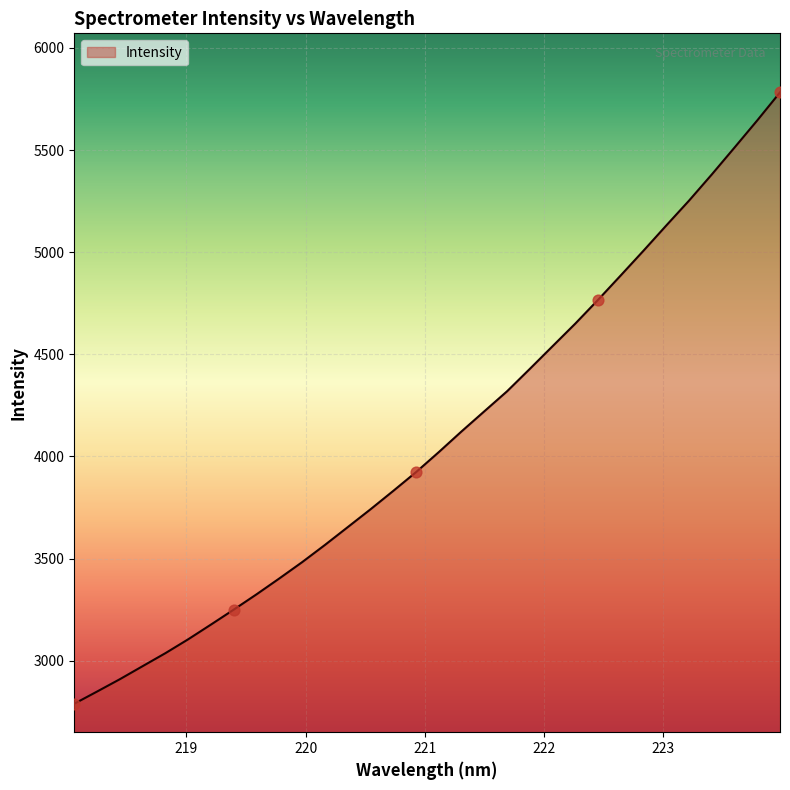

What is the maximum value shown in the chart?

5782.4